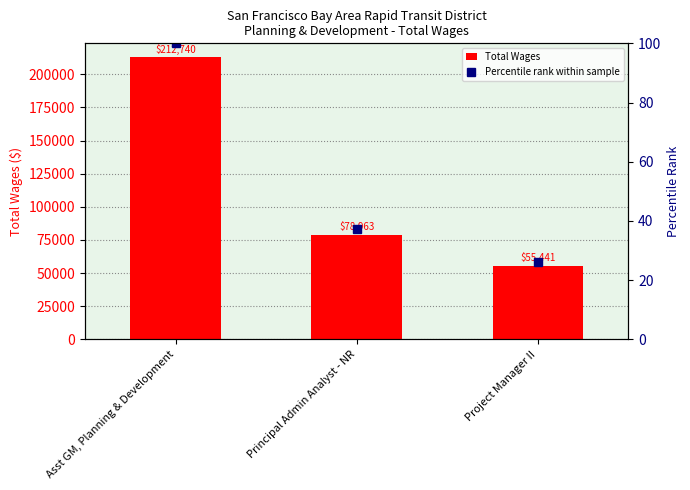

What is the difference between the maximum and second lowest values in the Total Wages series?

133777